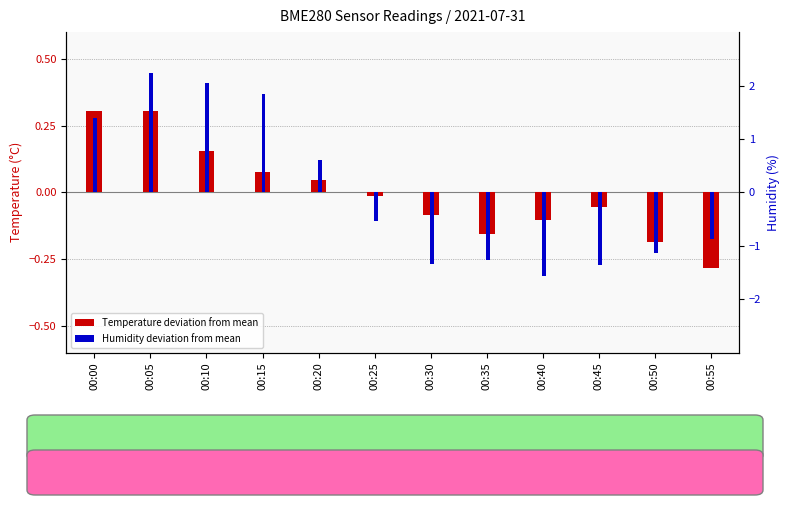

Reading left to right, list all the values displayed in this chart.

Temperature deviation (°C): 0.3	0.3	0.2	0.1	0.0	-0.0	-0.1	-0.2	-0.1	-0.1	-0.2	-0.3
Humidity deviation (%): 1.4	2.2	2.0	1.8	0.6	-0.5	-1.3	-1.3	-1.6	-1.4	-1.1	-0.9